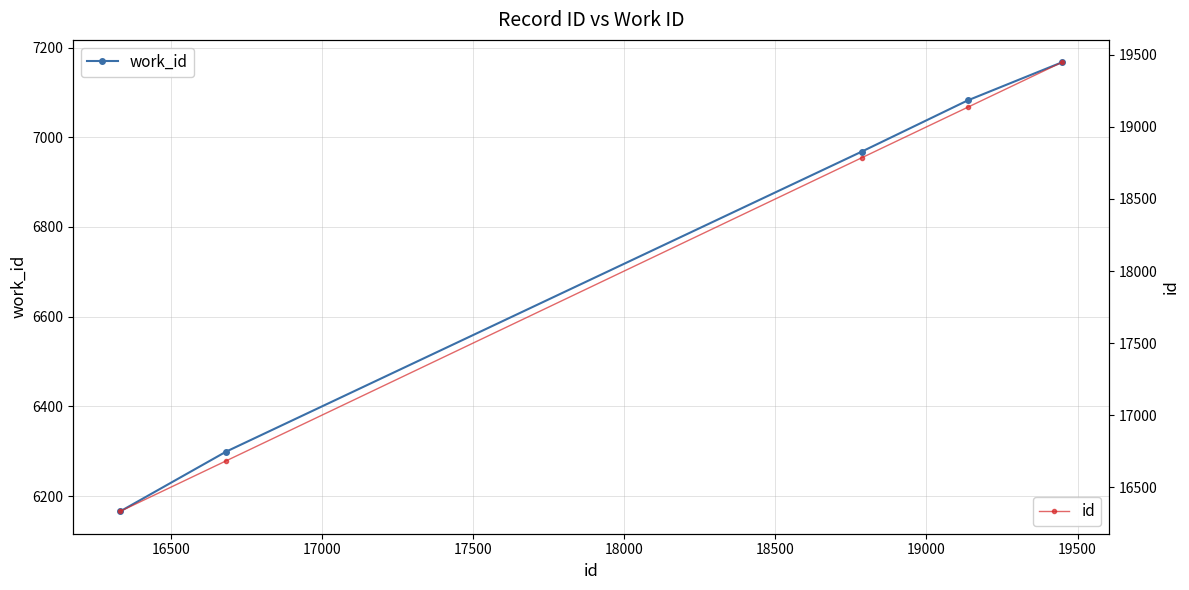

What is the sum of all id values?

90386